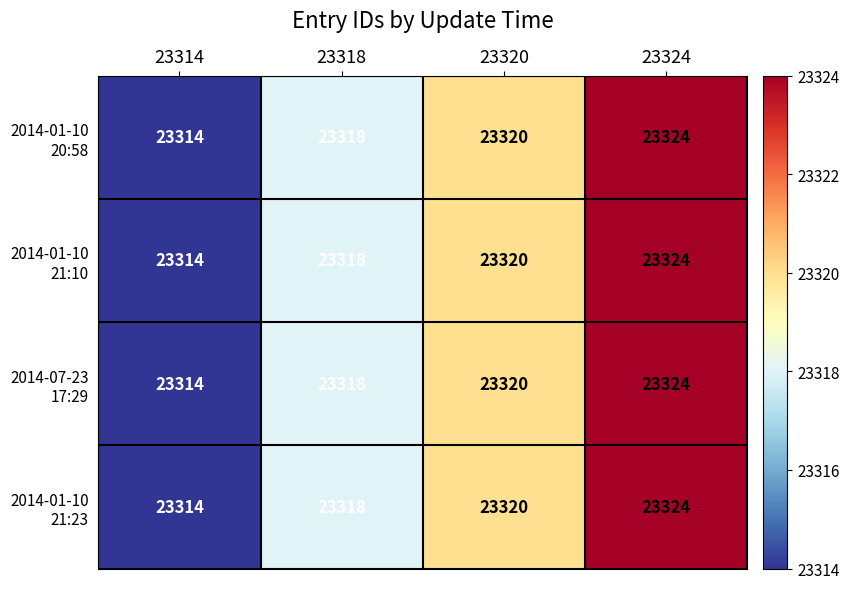

What is the total value across all series at 23314?

93256